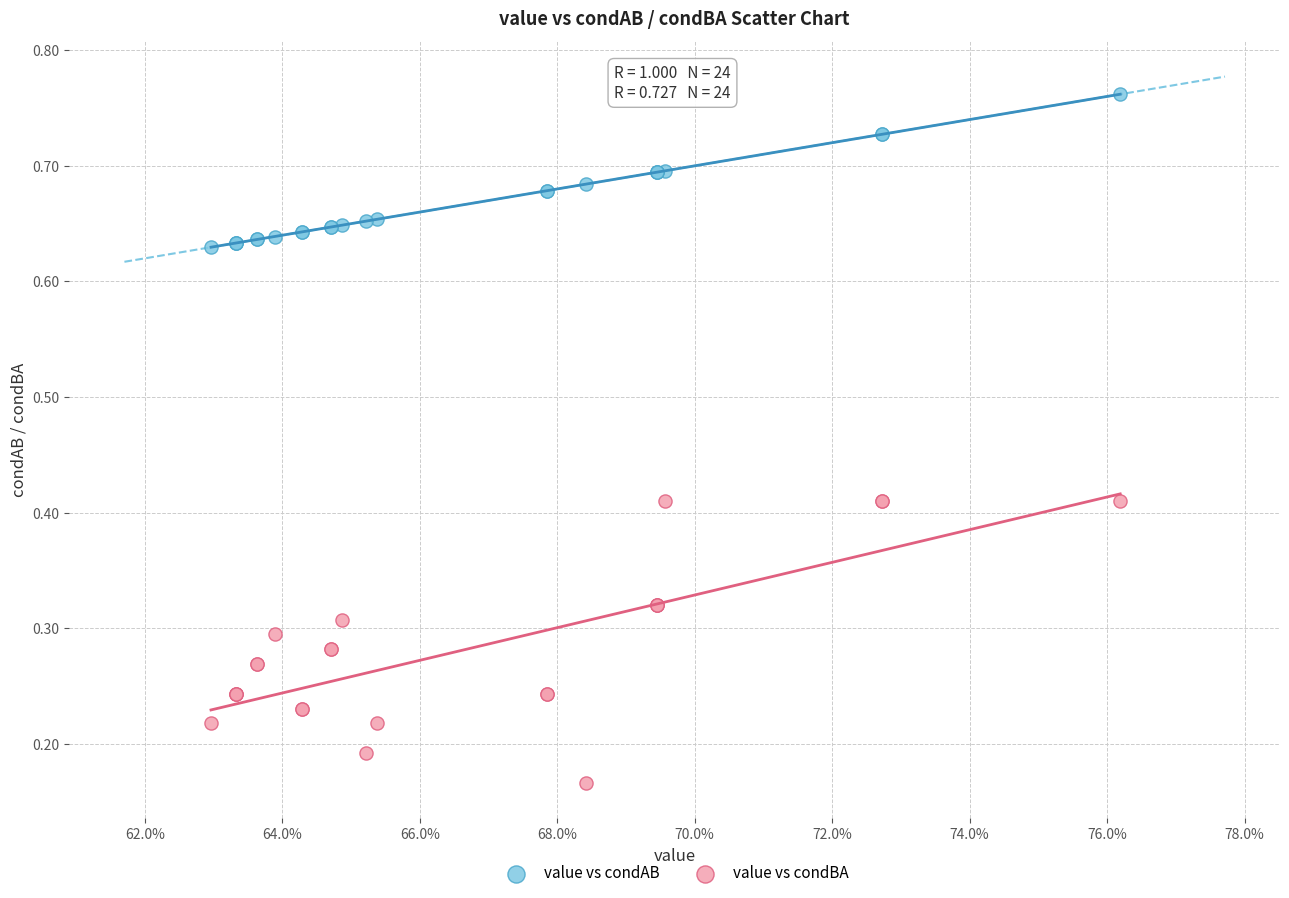

Which series contains the highest Y value?

value vs condAB